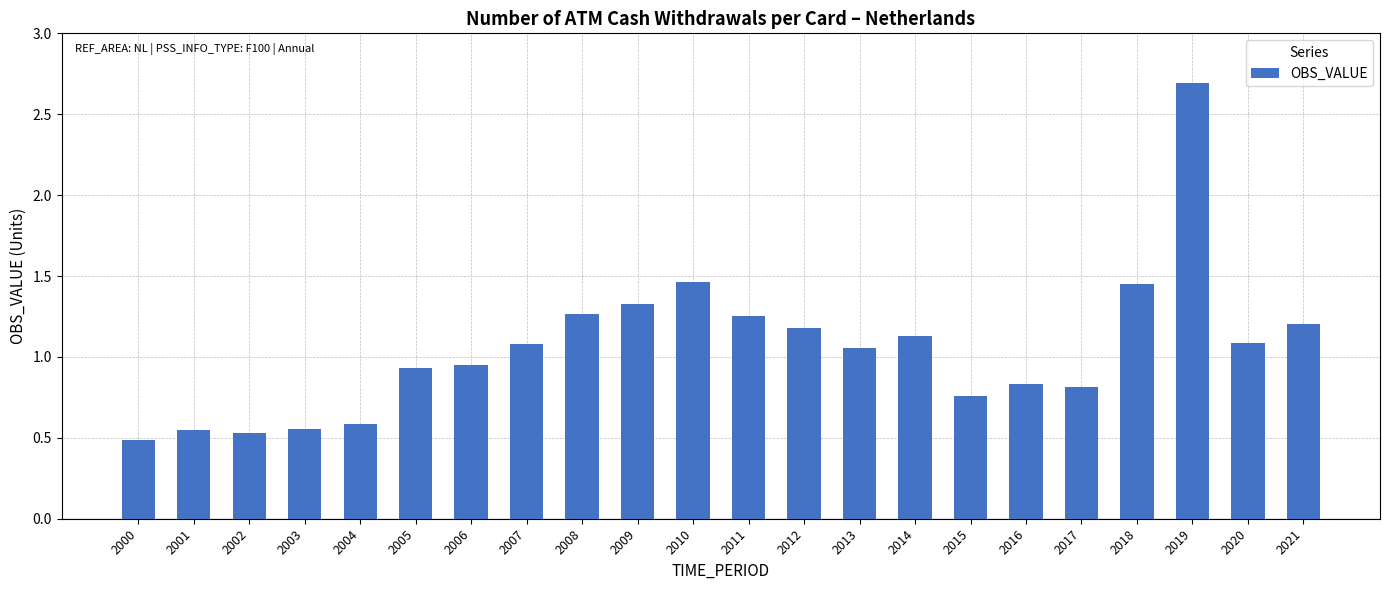

True or false: the data shows 1.2 at 2021.

True